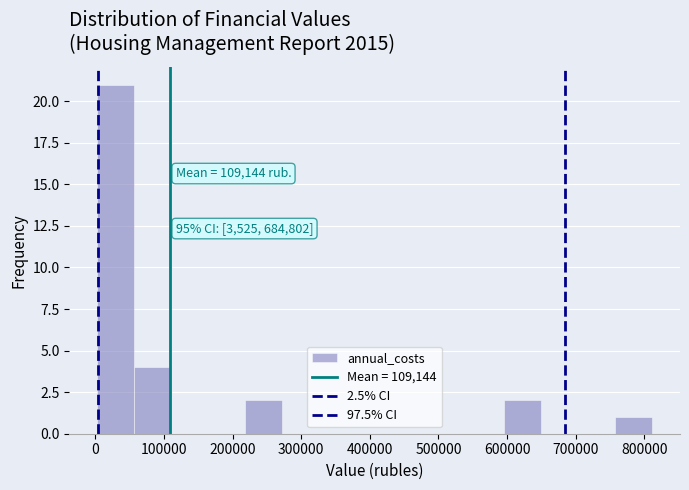

Over which range of the x-axis is the bar tallest?

0 to 60000